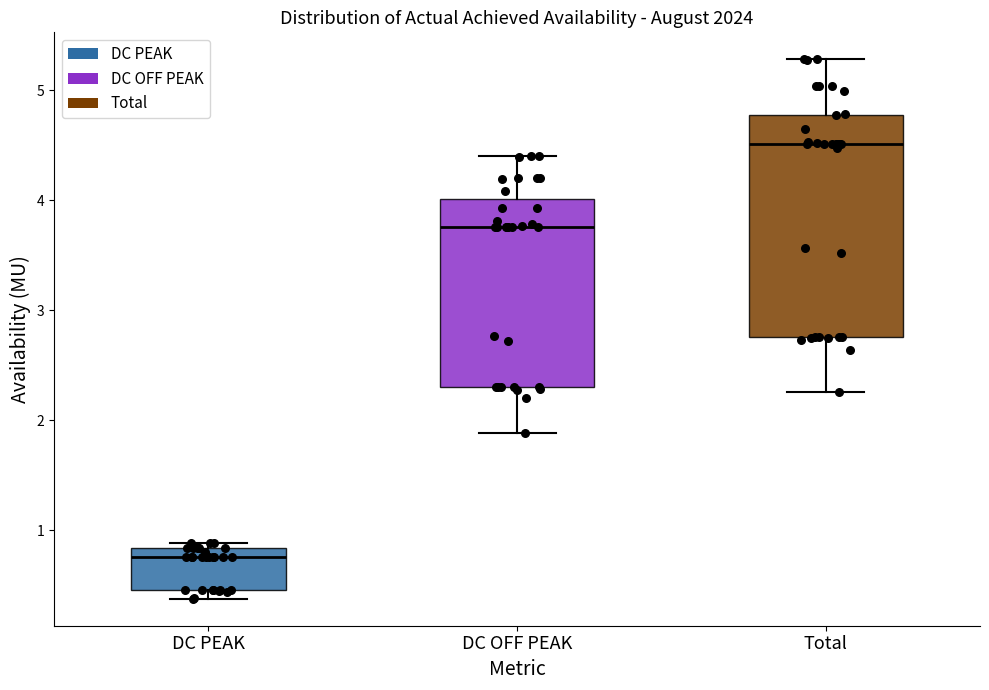

Comparing the boxes themselves (not the whiskers), which one is the tallest?

Total